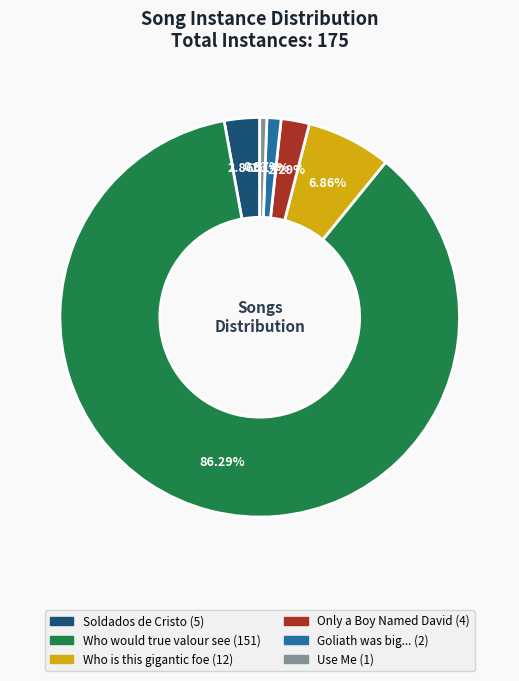

Does any single category account for the majority?

Yes